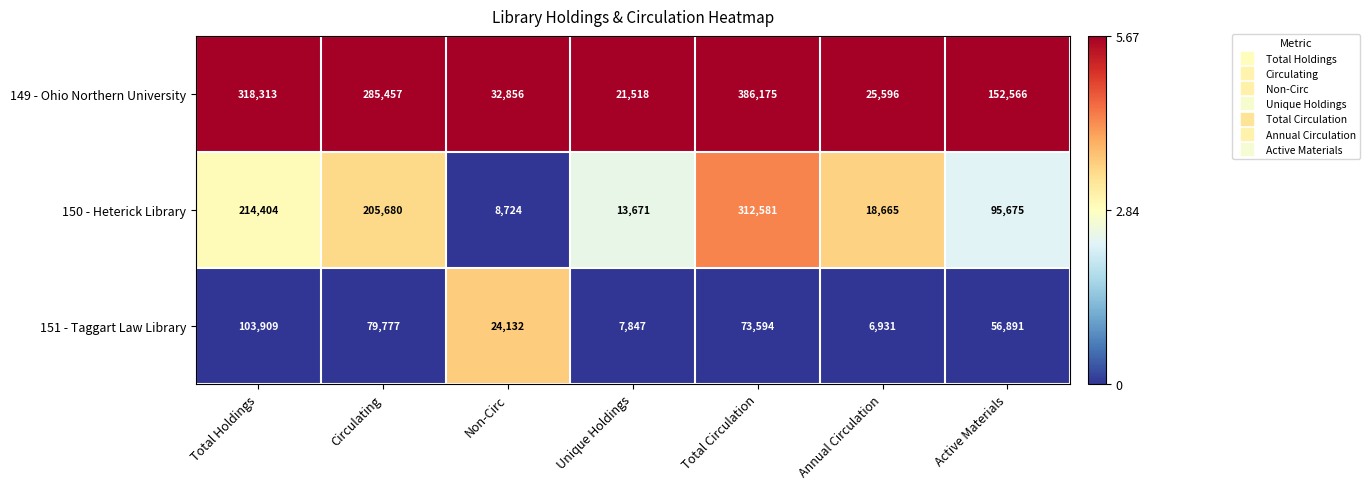

Reading left to right, transcribe all the data shown in this chart.

149 - Ohio Northern University: 318313	285457	32856	21518	386175	25596	152566
150 - Heterick Library: 214404	205680	8724	13671	312581	18665	95675
151 - Taggart Law Library: 103909	79777	24132	7847	73594	6931	56891